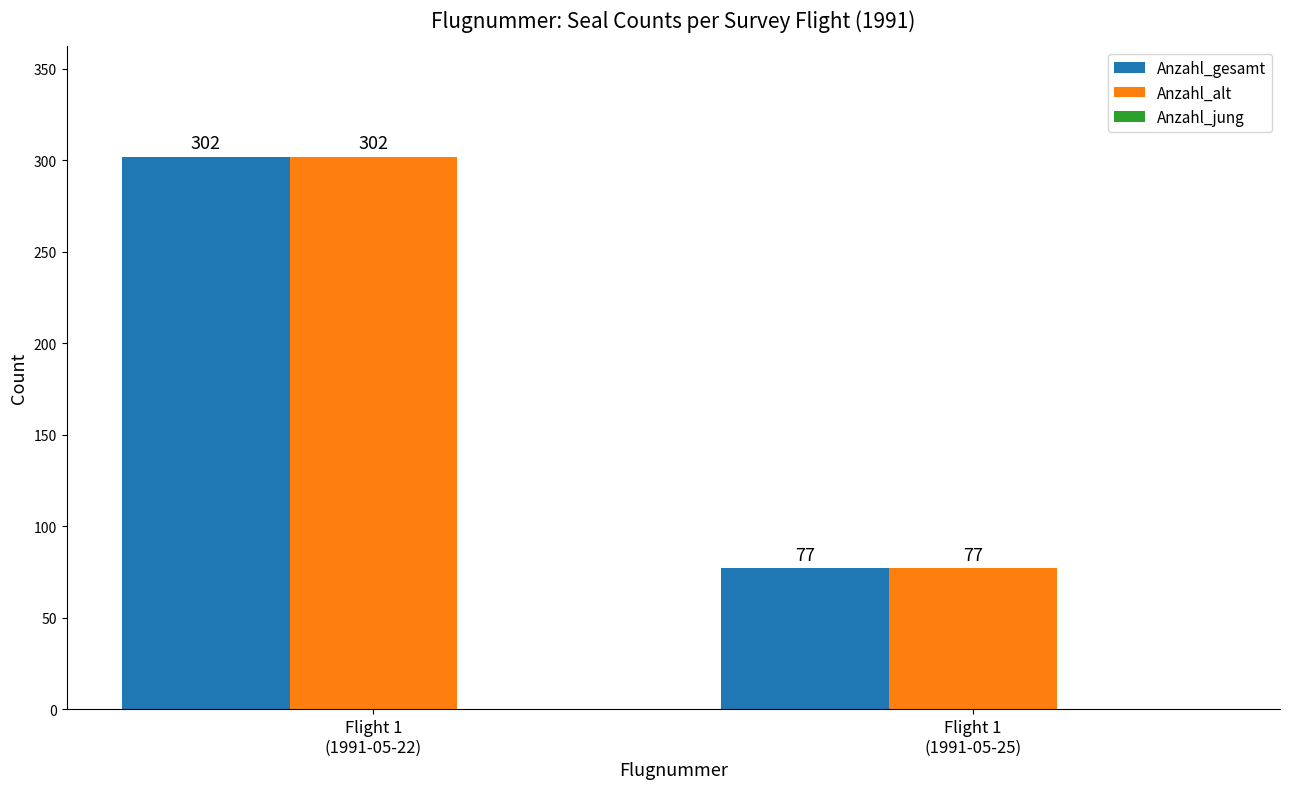

At which category does the chart reach its minimum across all series?

Flight 1
(1991-05-25)